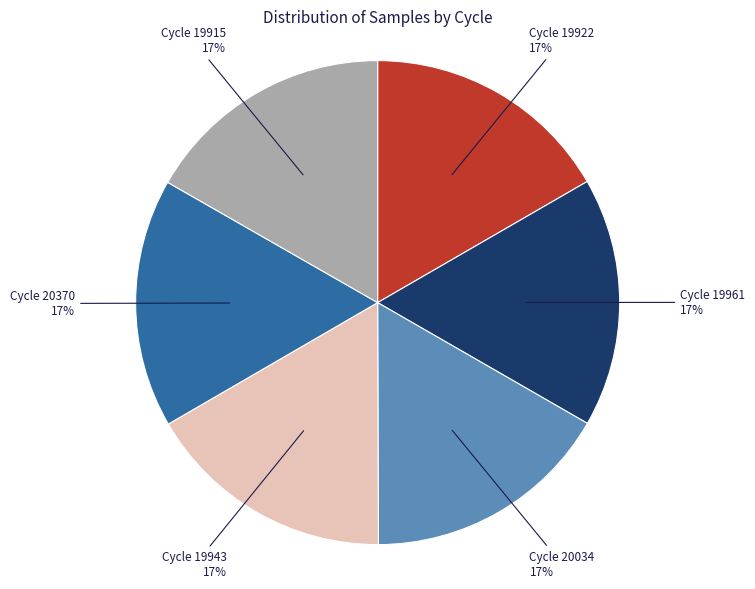

To the nearest percent, what portion does Cycle 19922 represent?

17%